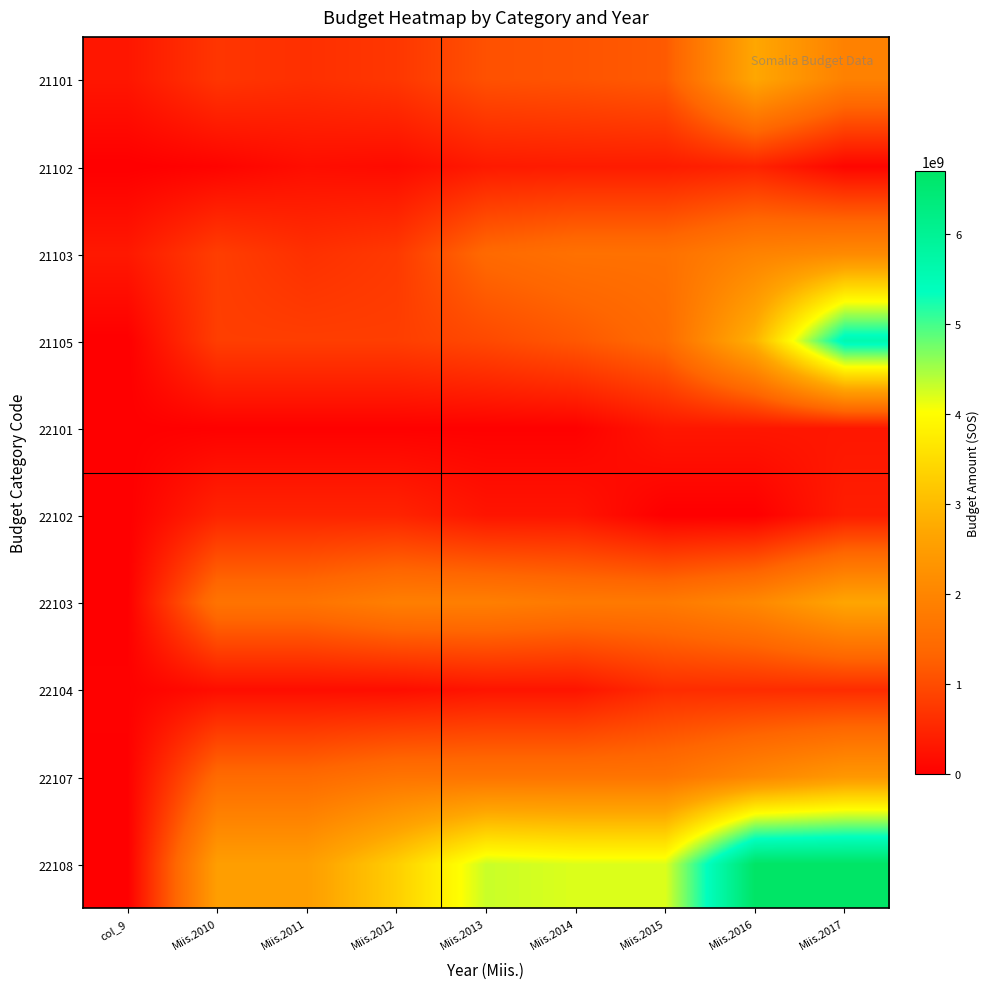

Reading right to left, list all the values displayed in this chart.

21101: Miis.2017=1917897696	Miis.2016=2703647232	Miis.2015=1196020800	Miis.2014=1115075520	Miis.2013=1074752640	Miis.2012=733075200	Miis.2011=636043200	Miis.2010=714216000	col_9=305572400
21102: Miis.2017=85320000	Miis.2016=474120000	Miis.2015=376920000	Miis.2014=376920000	Miis.2013=352920000	Miis.2012=158520000	Miis.2011=194520000	Miis.2010=61320000	col_9=0
21103: Miis.2017=2112000000	Miis.2016=1950000000	Miis.2015=1578000000	Miis.2014=1578000000	Miis.2013=1428000000	Miis.2012=766800000	Miis.2011=644400000	Miis.2010=828000000	col_9=338400000
21105: Miis.2017=5595600000	Miis.2016=2903592000	Miis.2015=1451796000	Miis.2014=1161436800	Miis.2013=967864000	Miis.2012=827864000	Miis.2011=827864000	Miis.2010=827864000	col_9=0
22101: Miis.2017=313380000	Miis.2016=313380000	Miis.2015=313380000	Miis.2014=27650000	Miis.2013=27650000	Miis.2012=27650000	Miis.2011=27650000	Miis.2010=27650000	col_9=11479200
22102: Miis.2017=400000000	Miis.2016=0	Miis.2015=0	Miis.2014=285730000	Miis.2013=285730000	Miis.2012=485729999	Miis.2011=485729999	Miis.2010=485729999	col_9=0
22103: Miis.2017=2685000500	Miis.2016=2068000000	Miis.2015=1768000000	Miis.2014=1768000000	Miis.2013=1878000000	Miis.2012=1878000000	Miis.2011=1638000000	Miis.2010=1638000000	col_9=8500000
22104: Miis.2017=593048000	Miis.2016=593048000	Miis.2015=593048000	Miis.2014=282612000	Miis.2013=282612000	Miis.2012=192612000	Miis.2011=192612000	Miis.2010=192612000	col_9=32726886
22107: Miis.2017=2400000000	Miis.2016=2047754000	Miis.2015=1647754000	Miis.2014=1647754000	Miis.2013=1647754000	Miis.2012=1647754000	Miis.2011=1447754000	Miis.2010=1447754000	col_9=19737600
22108: Miis.2017=6707600000	Miis.2016=6707600000	Miis.2015=4207600000	Miis.2014=4207600000	Miis.2013=4307600000	Miis.2012=3307600000	Miis.2011=2527600000	Miis.2010=2527600000	col_9=0